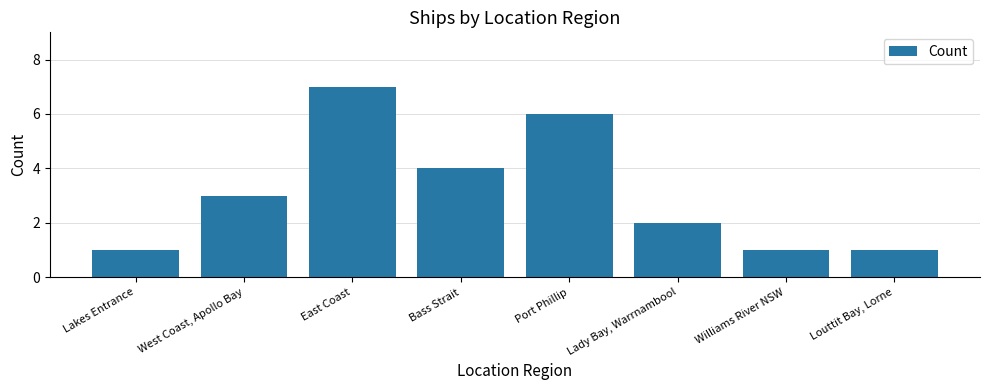

Count the number of categories in the chart.

8